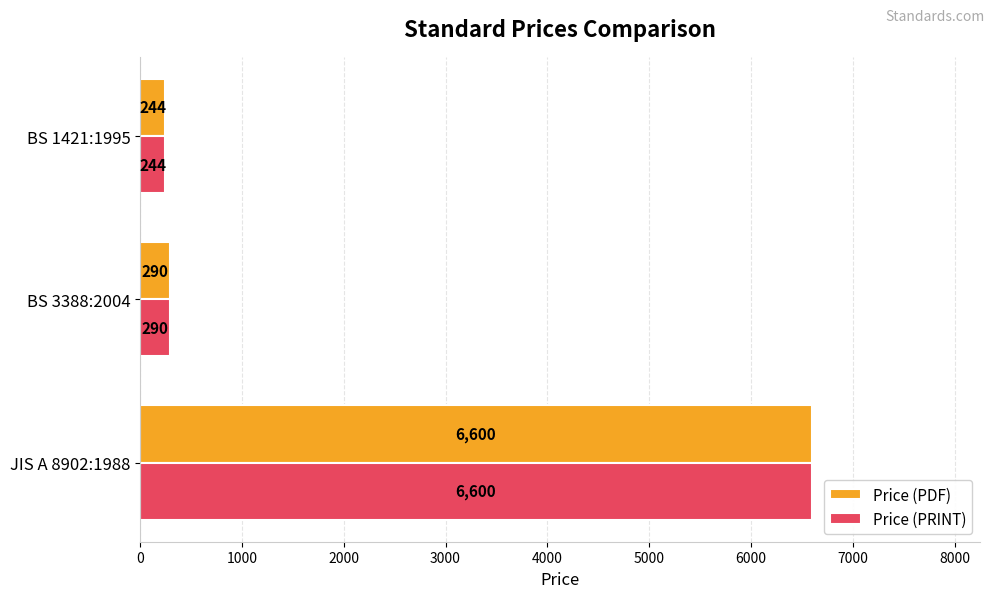

What is the difference between the maximum and second lowest values in the Price (PRINT) series?

6310